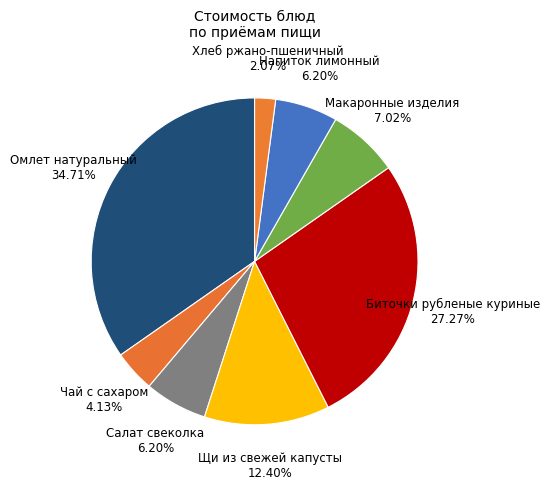

Which slice is the smallest?

Хлеб ржано-пшеничный